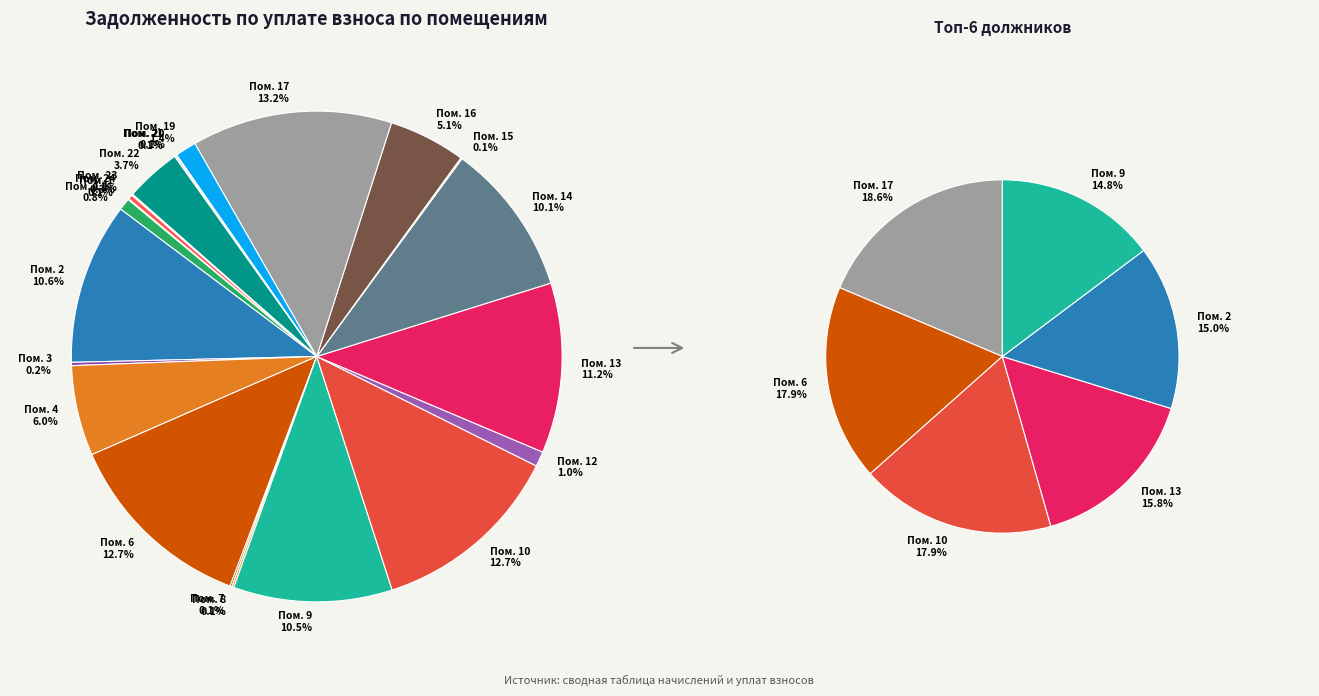

Count the number of slices in the pie.

25